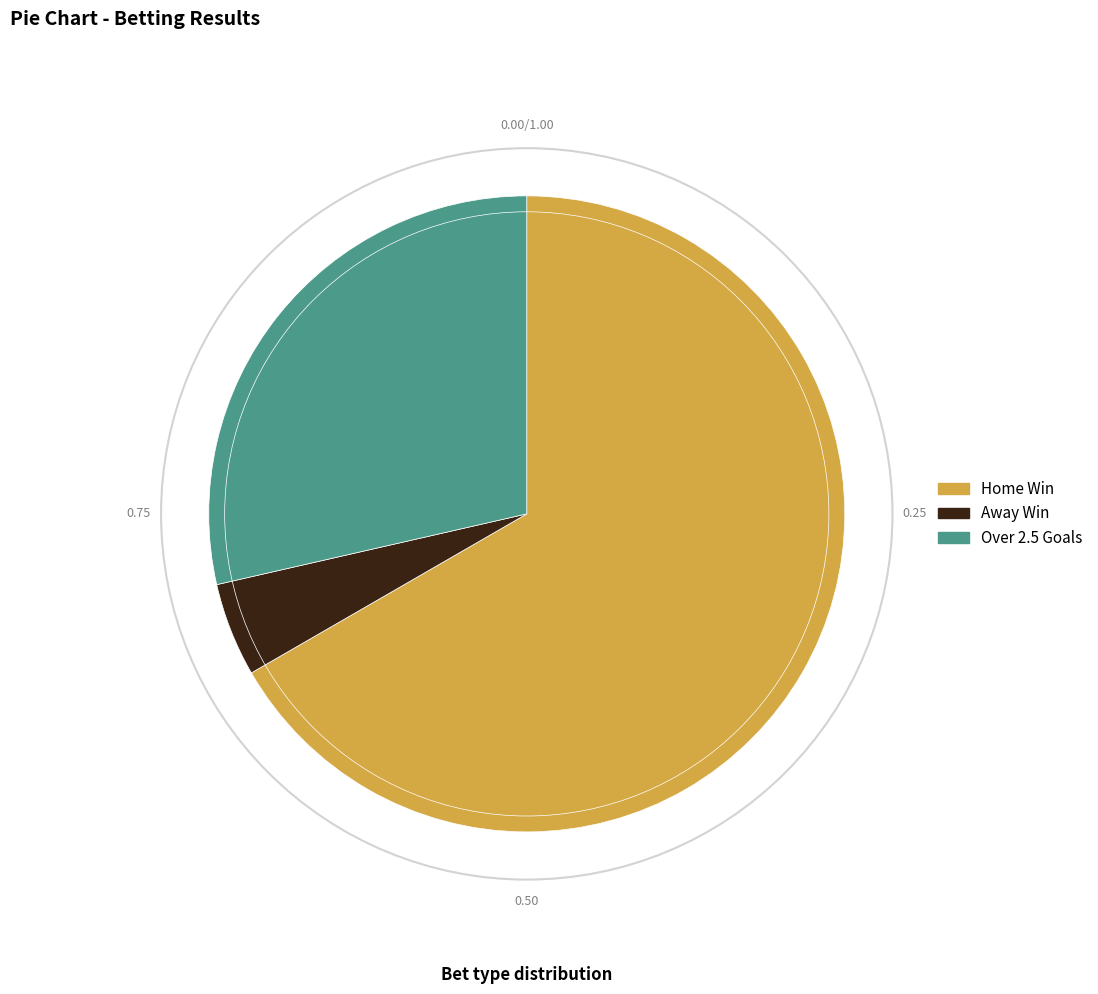

Does any single category account for the majority?

Yes